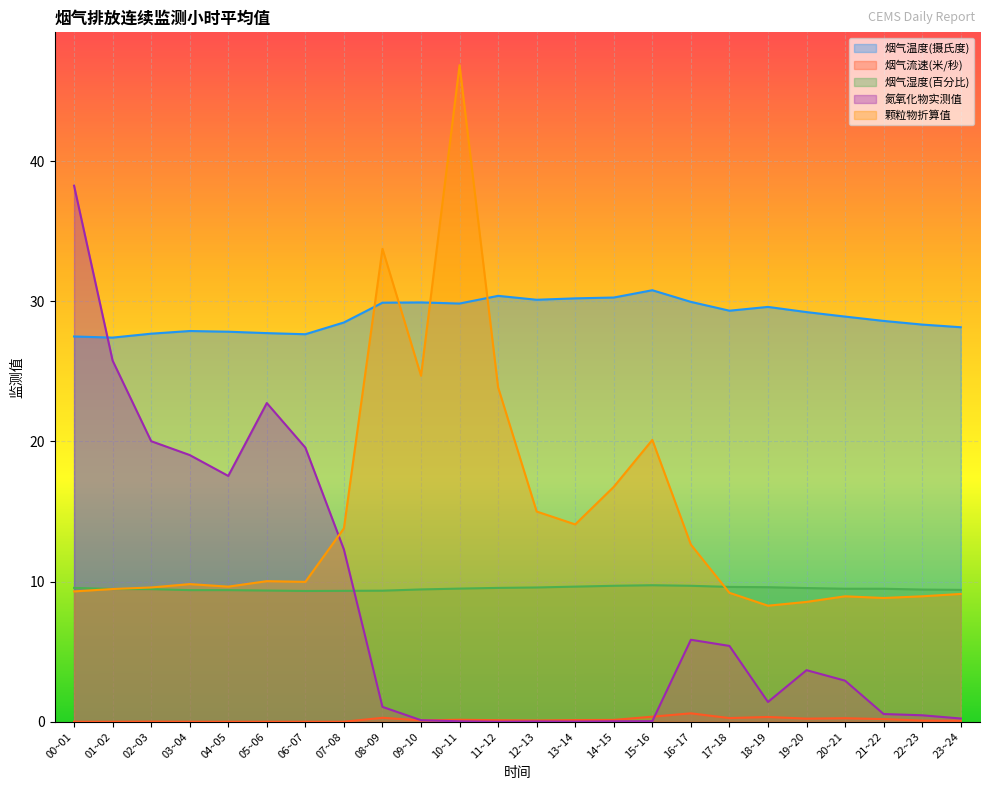

Between 09~10 and 04~05, which is larger?

09~10